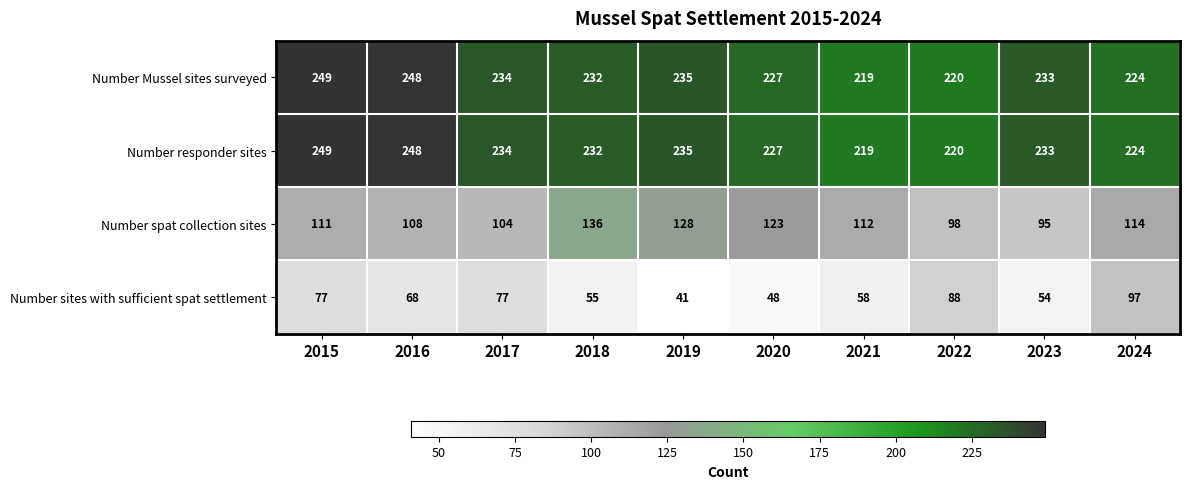

What is the difference between the Number responder sites values at 2016 and 2018?

16